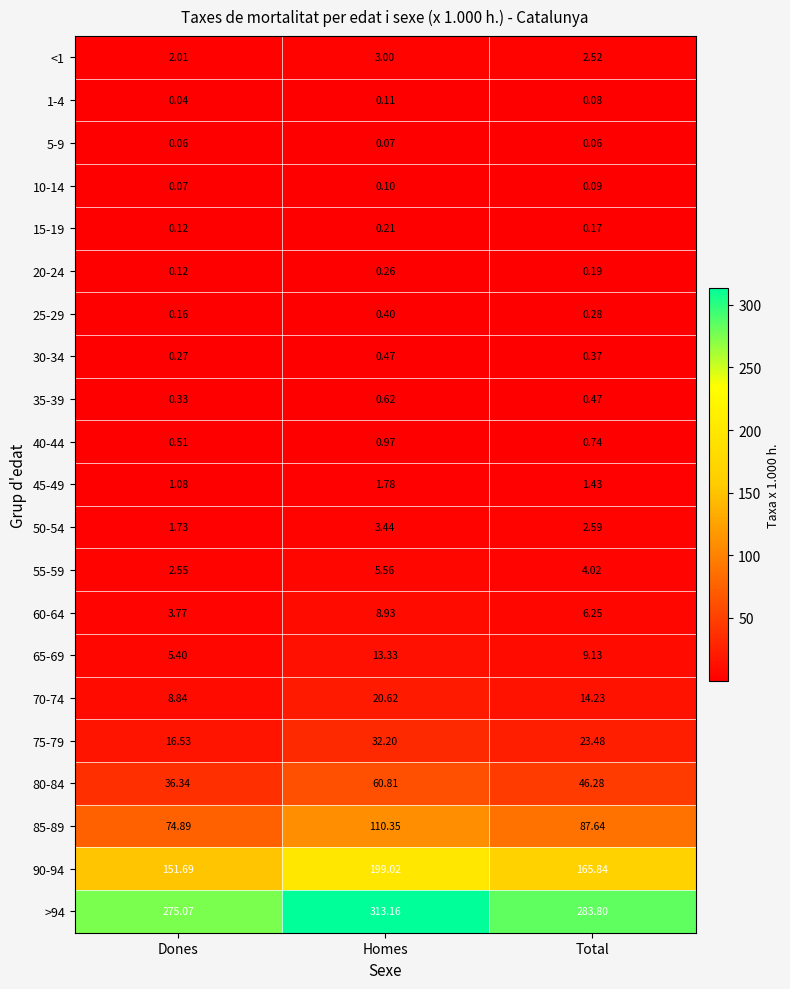

At which category is the sum across all series the highest?

Homes